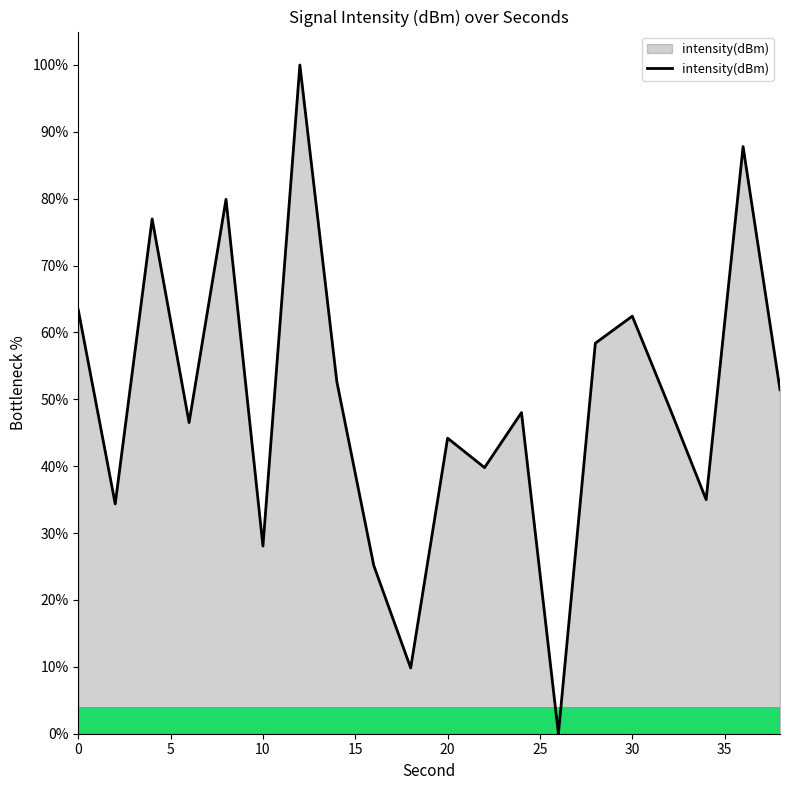

How many values are above zero?

19